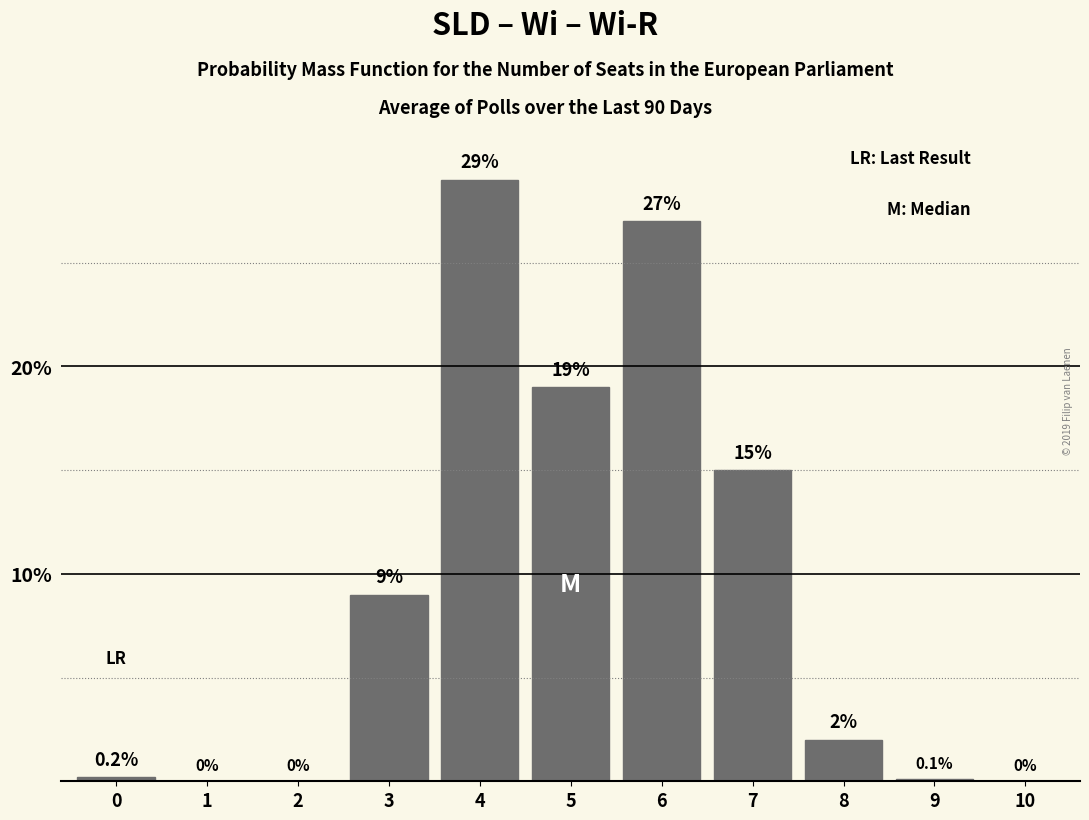

Reading right to left, transcribe all the data shown in this chart.

10=0.0	9=0.1	8=2.0	7=15.0	6=27.0	5=19.0	4=29.0	3=9.0	2=0.0	1=0.0	0=0.2